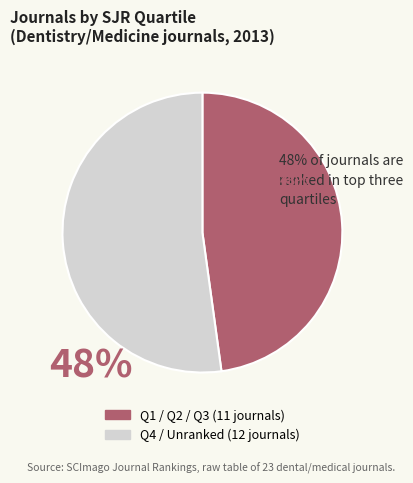

How many segments does this pie chart have?

2